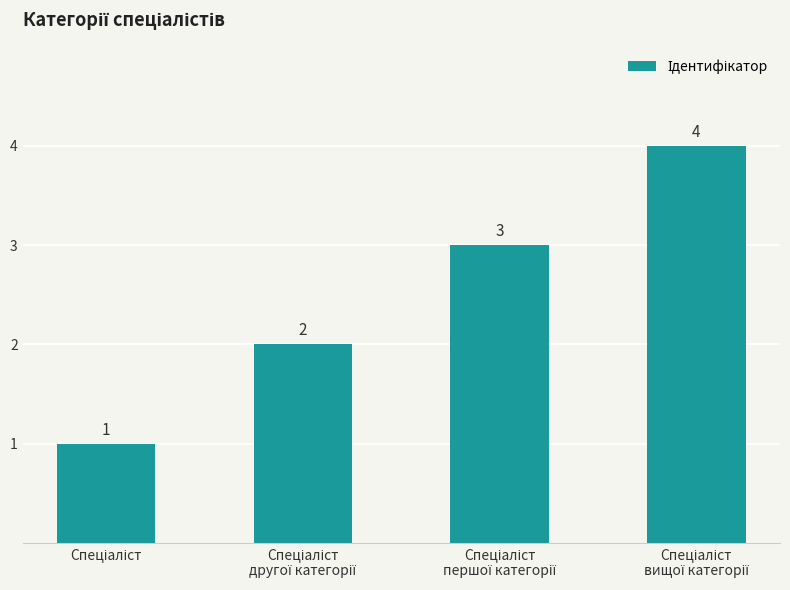

What is the maximum value shown in the chart?

4